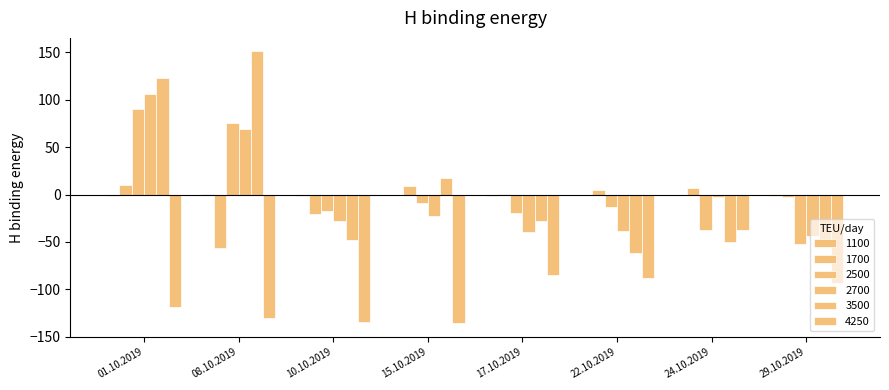

What is the difference between the 1100 values at 08.10.2019 and 22.10.2019?

2